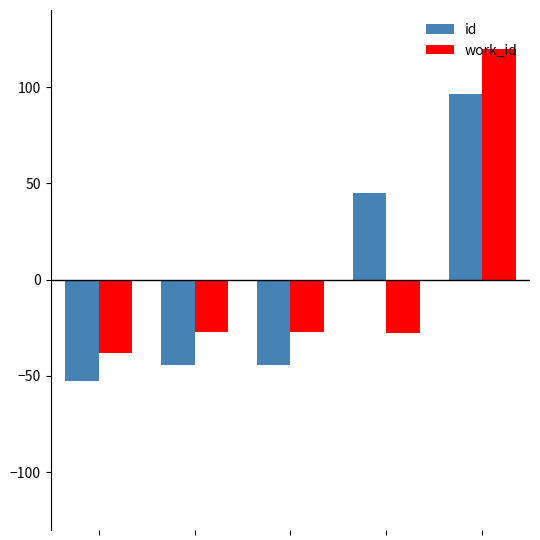

What is the highest value of the work_id series?

119.7